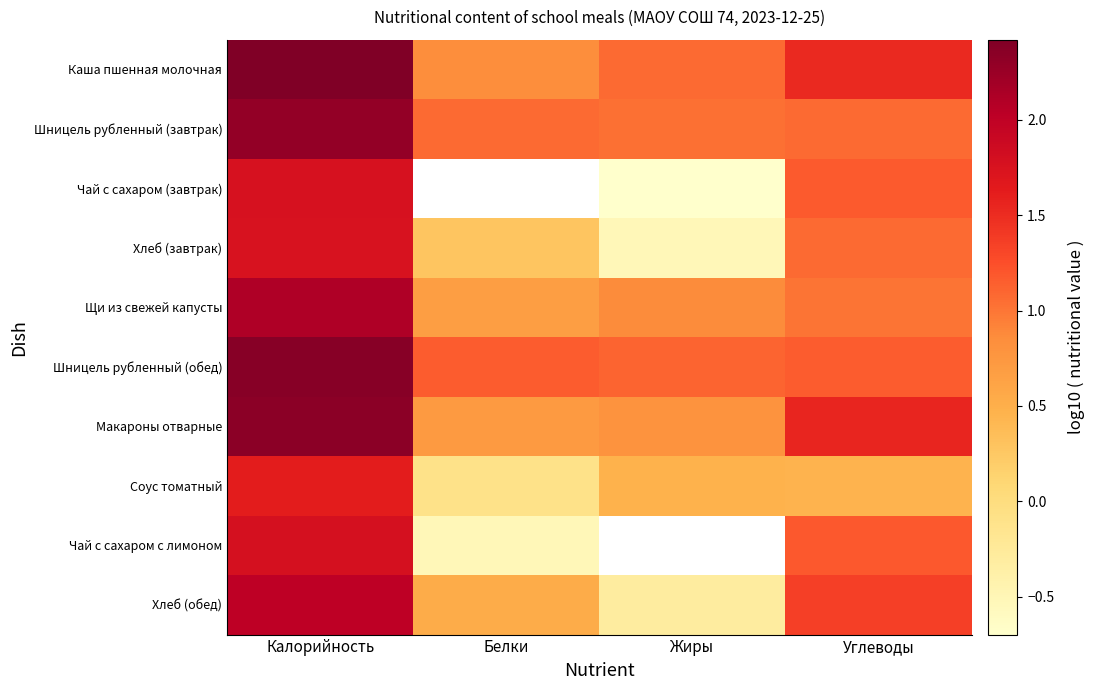

How many positive values does the Чай с сахаром с лимоном series have?

2